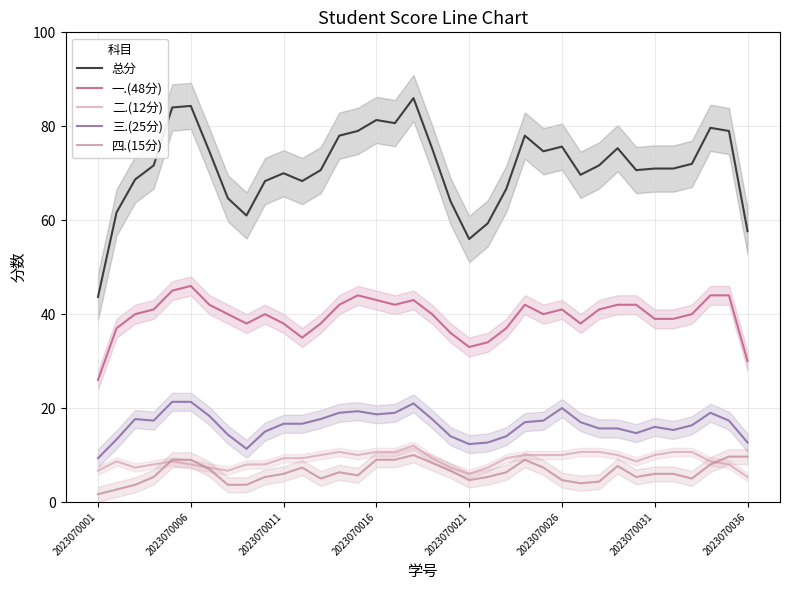

Is it true that 四.(15分) equals 15.5 at 2023070036?

False